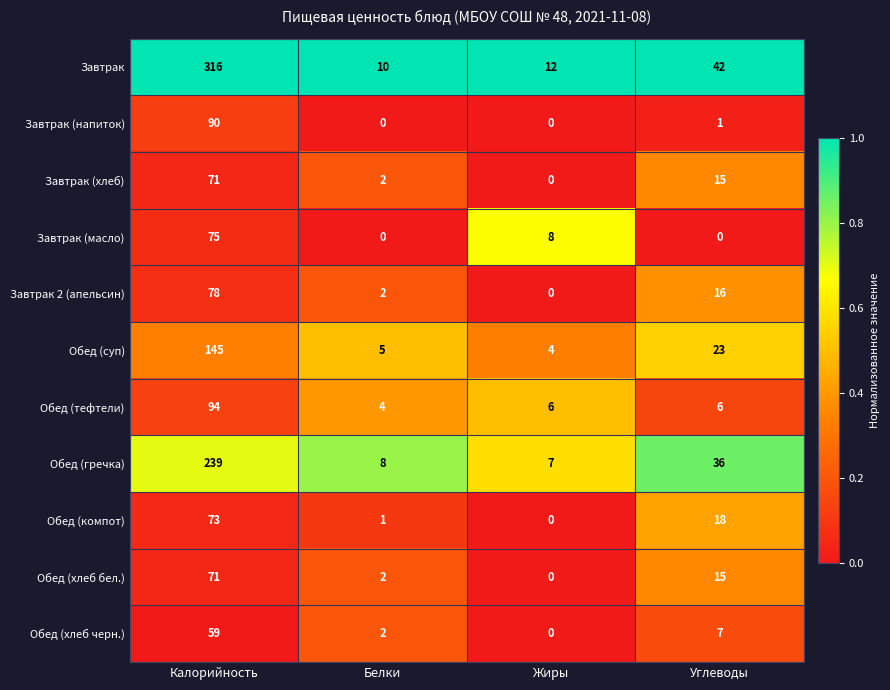

What is the average value of the Обед (хлеб черн.) series?

17